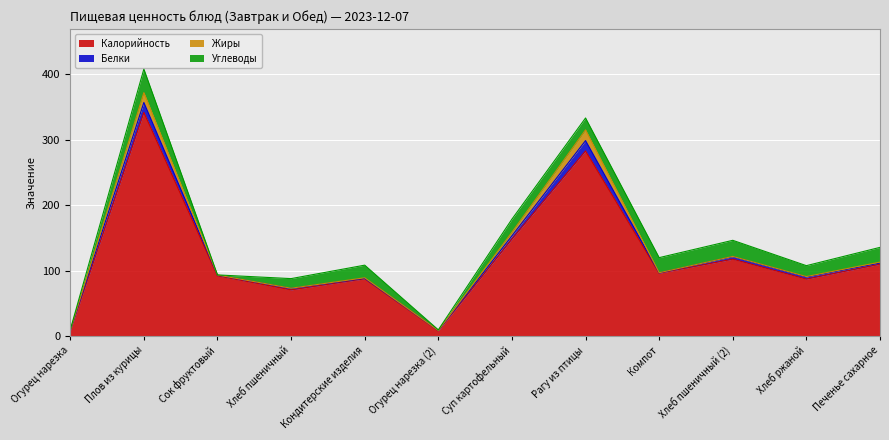

Is it true that Жиры equals 0.2 at Хлеб пшеничный?

True